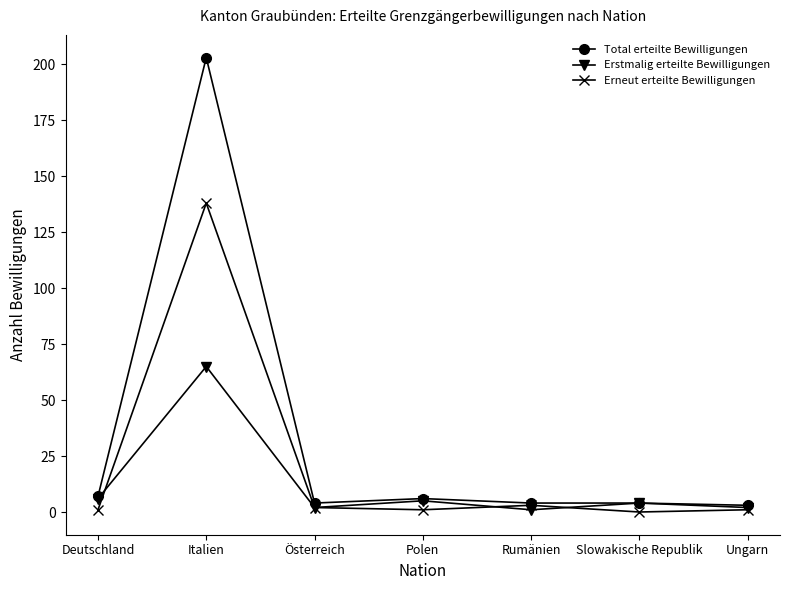

Rank the series by their maximum value, from highest to lowest.

Total erteilte Bewilligungen, Erneut erteilte Bewilligungen, Erstmalig erteilte Bewilligungen